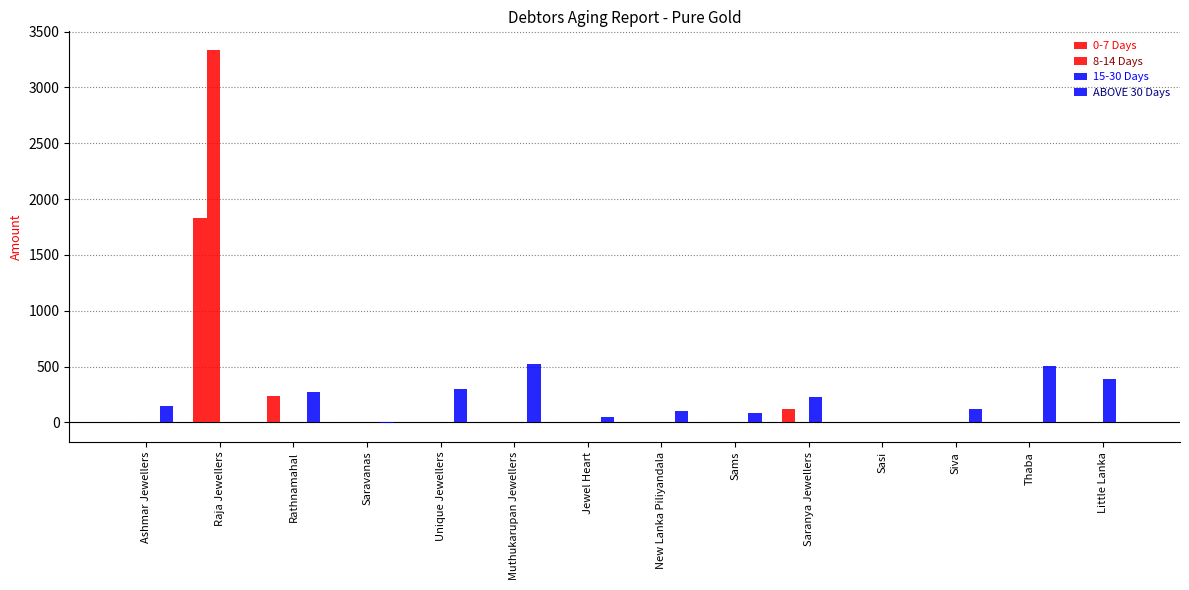

Is it true that 0-7 Days equals 0 at Siva?

True